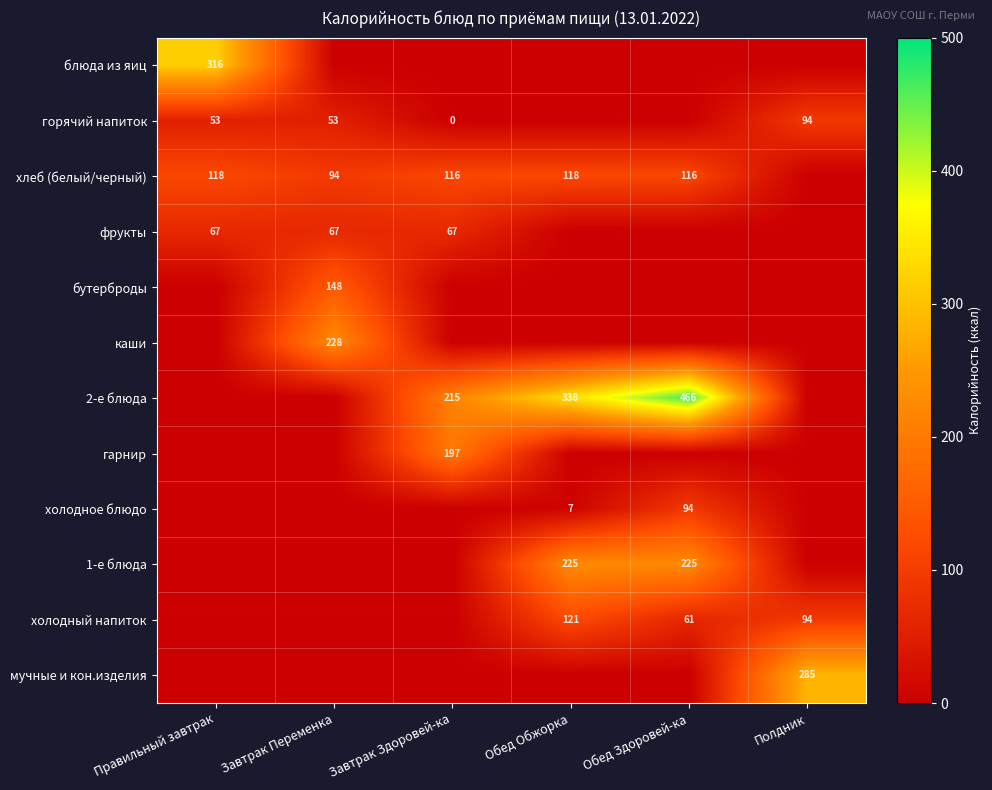

Is it true that холодный напиток equals 61 at Обед Здоровей-ка?

True